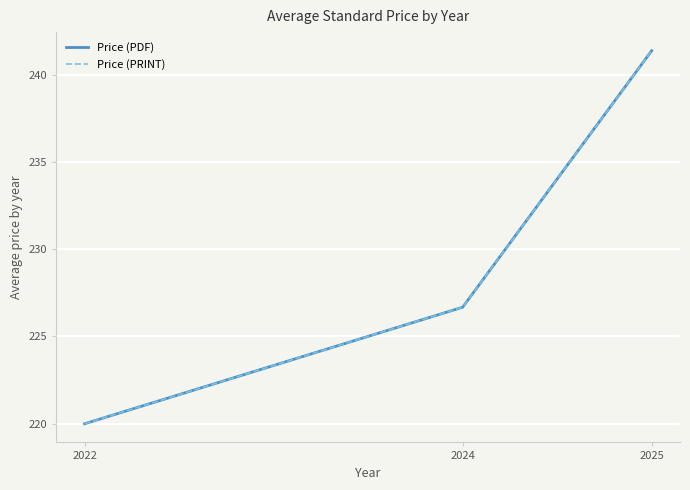

How many lines are shown in the chart?

2